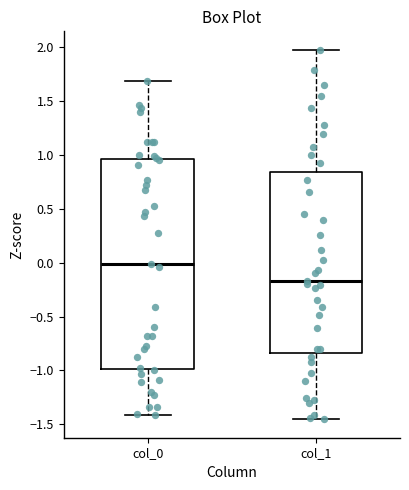

Where is the lower edge of the box for col_0 on the y-axis? The values are not printed on the chart, so give them approximately, as read against the axis.

-1.00